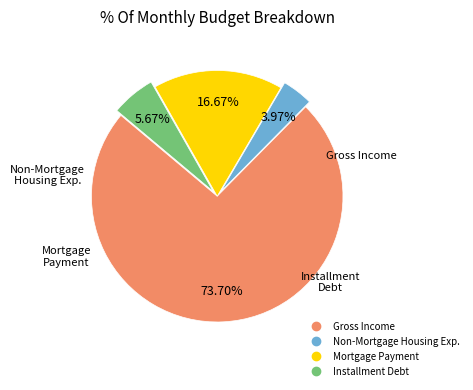

Is there any slice that represents more than half of the pie?

Yes